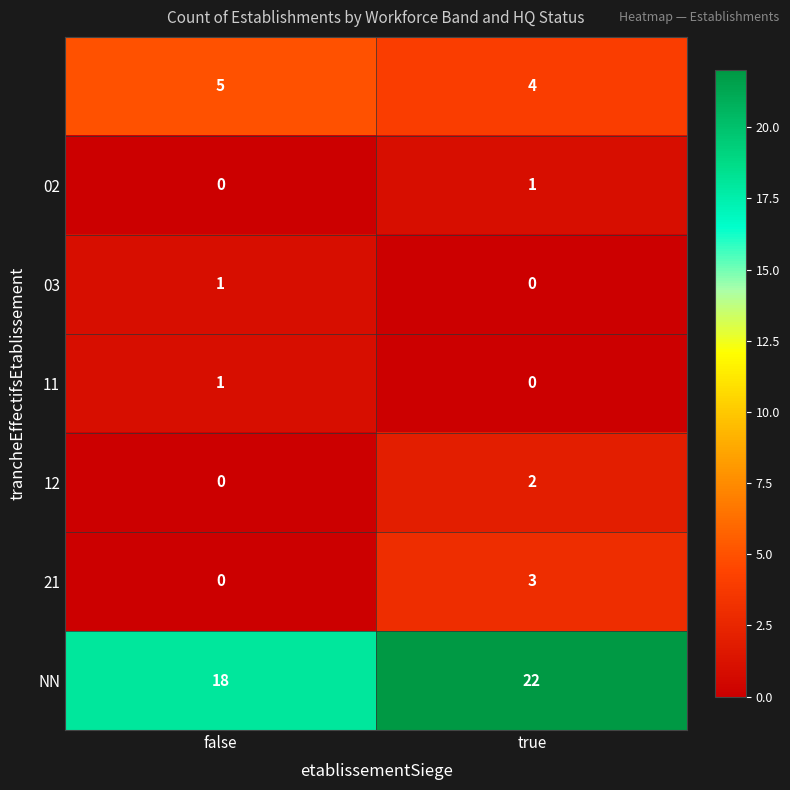

What is the spread (max minus min) of values at false?

18